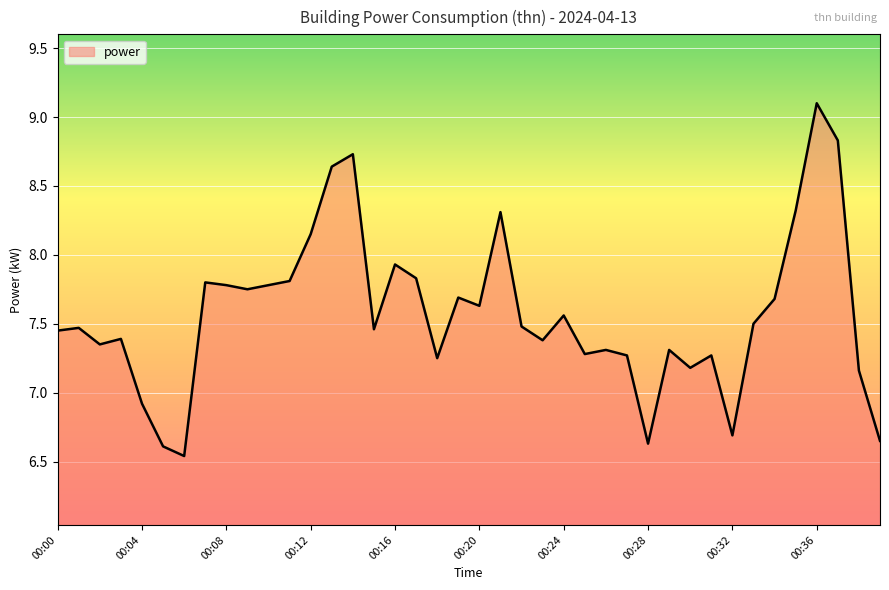

What is the maximum value shown in the chart?

9.1